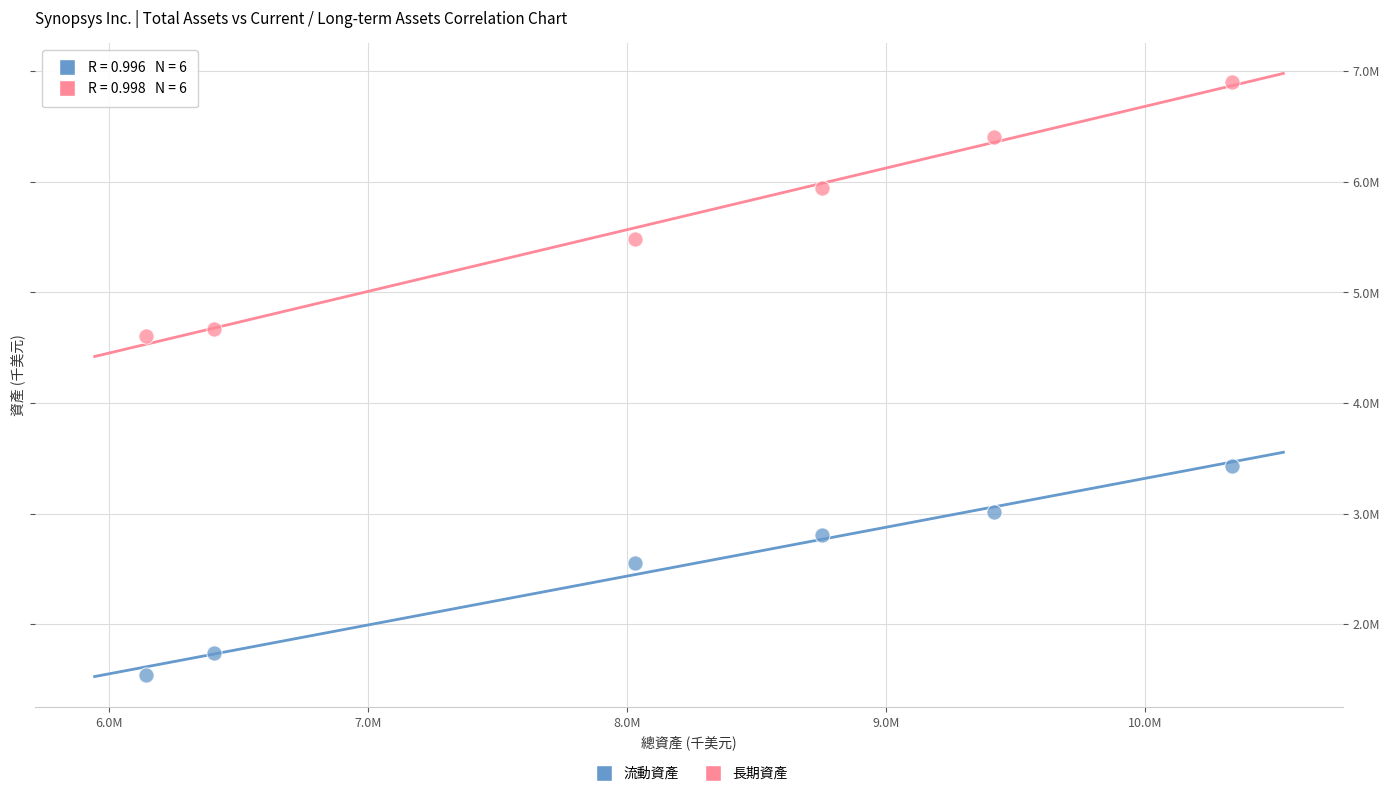

What are all the series names shown in the legend?

流動資產, 長期資產